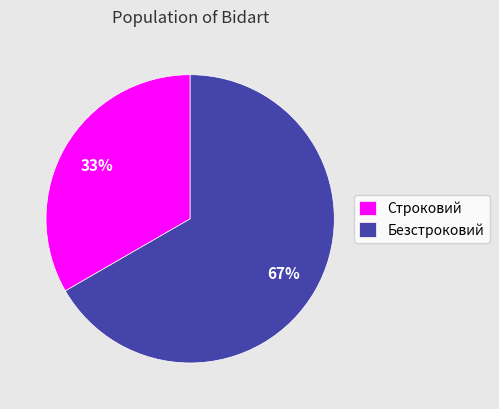

Is the sum of Строковий and Безстроковий greater than half?

Yes